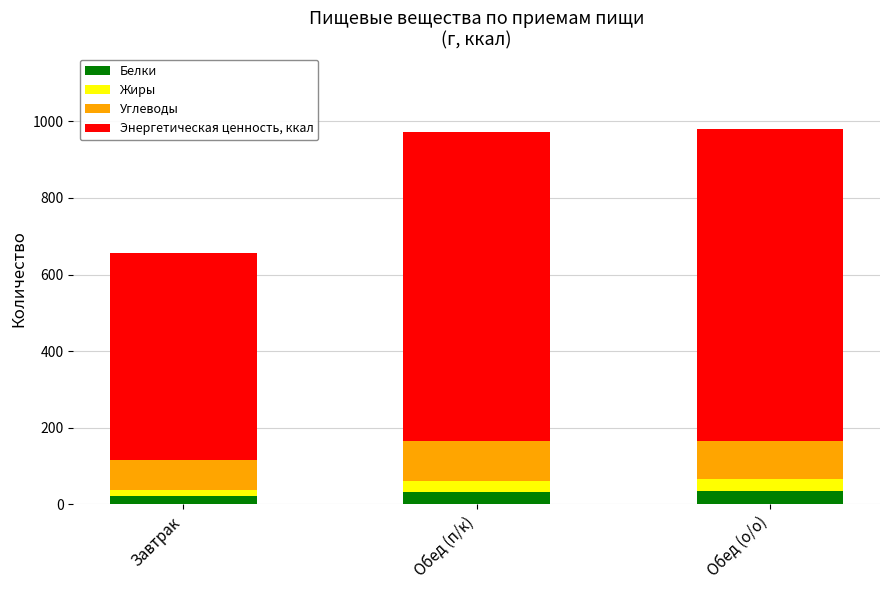

Are the bars grouped side by side (vs. stacked)?

No